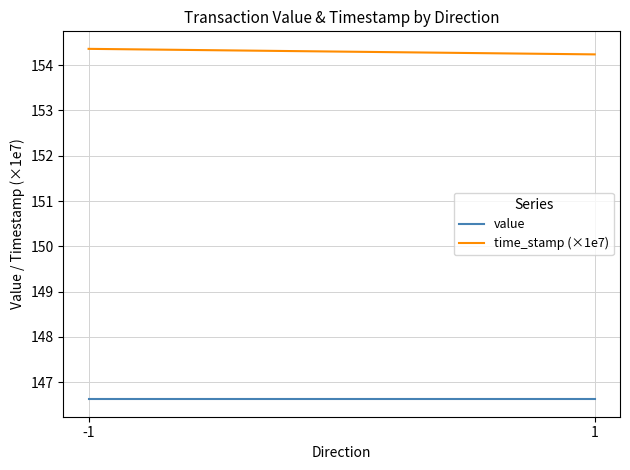

At which label does time_stamp (×1e7) reach its peak?

-1